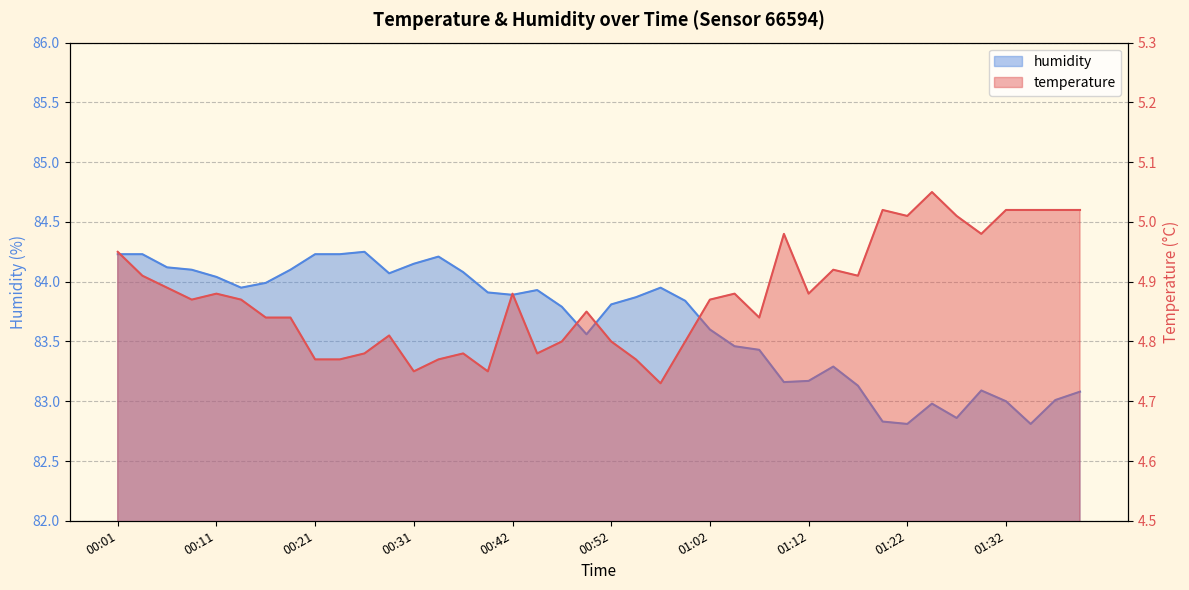

The value of temperature at 00:04 is 4.9. True or false?

True